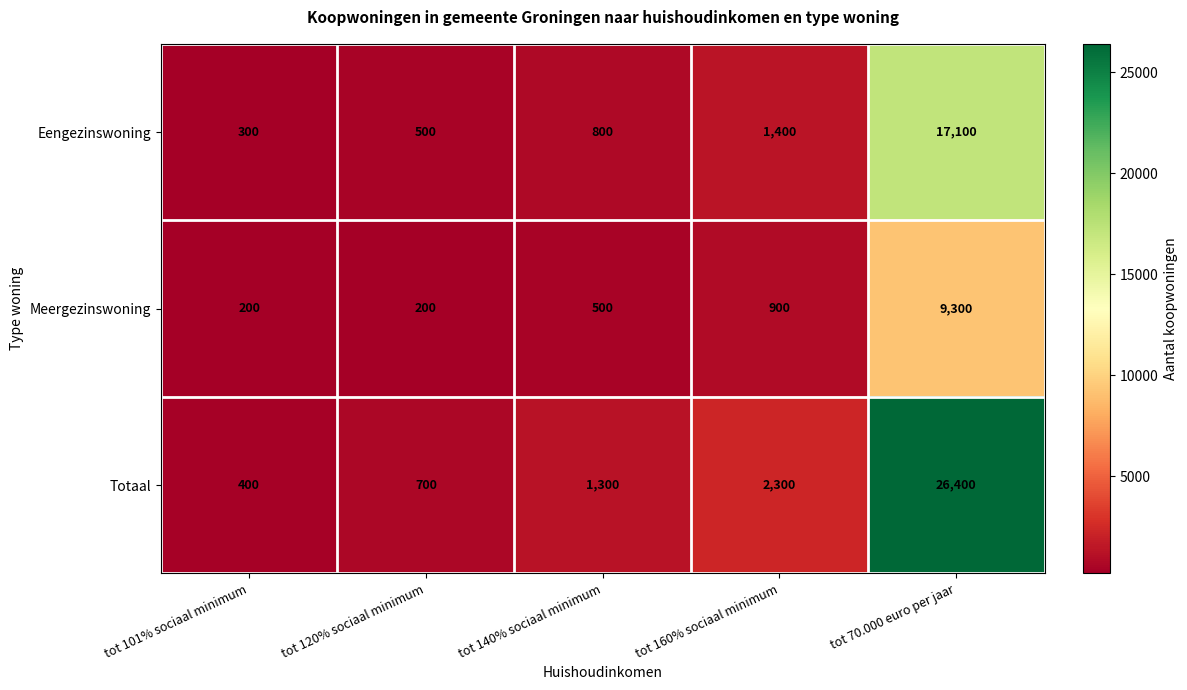

What is the minimum value for Eengezinswoning?

300